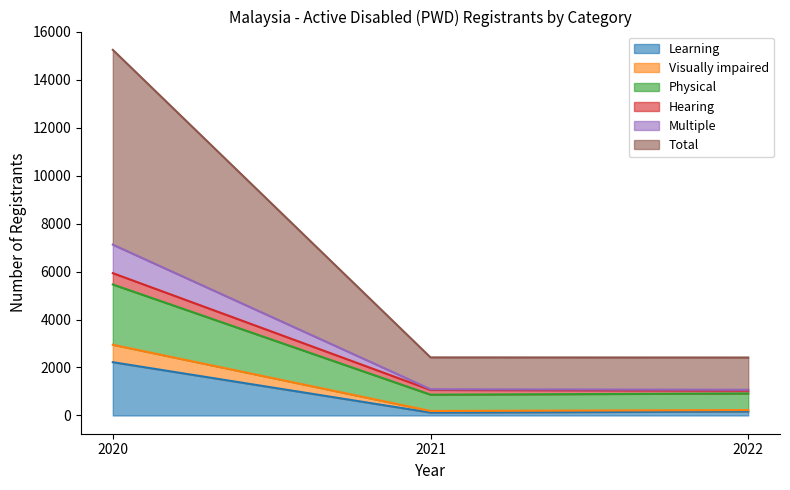

At which category is the sum across all series the highest?

2020